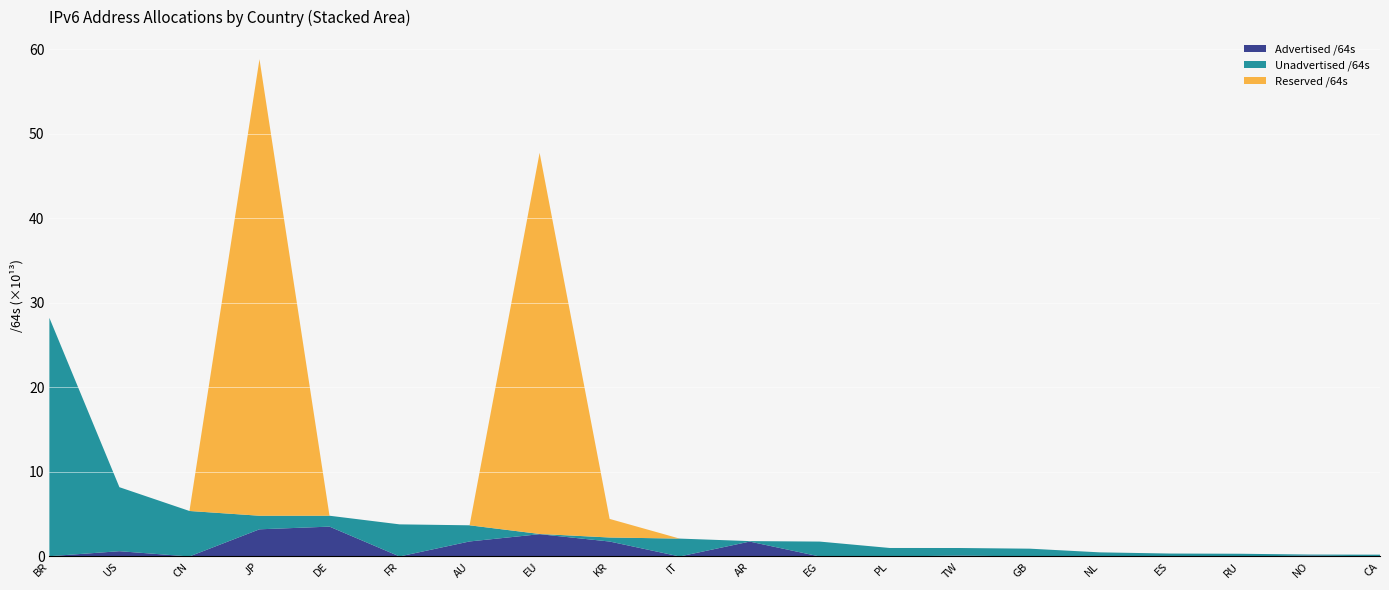

At which category is the sum across all series the highest?

JP